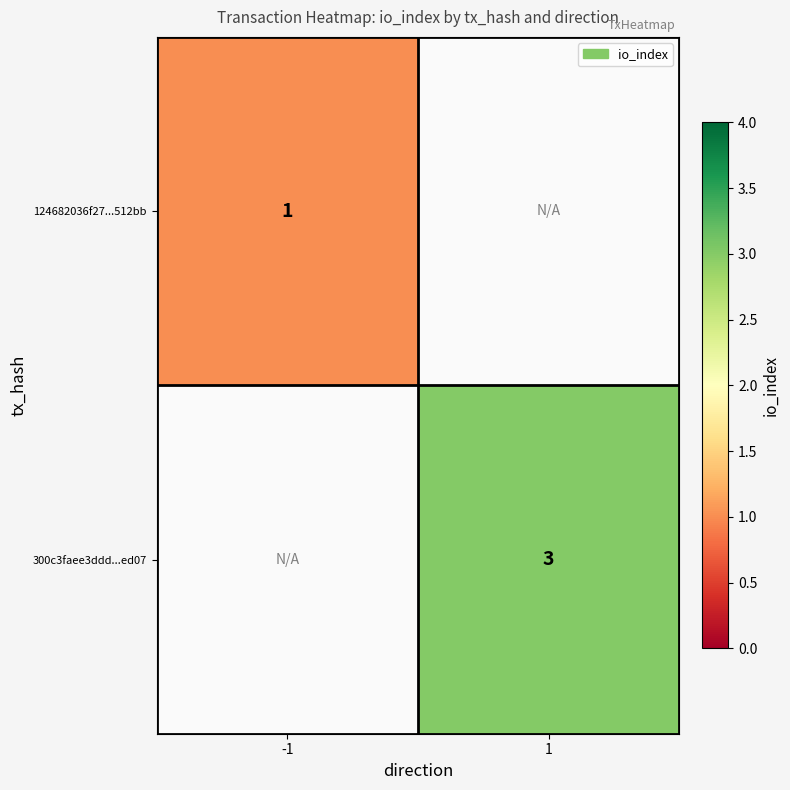

What is the minimum value shown in the chart?

1.0